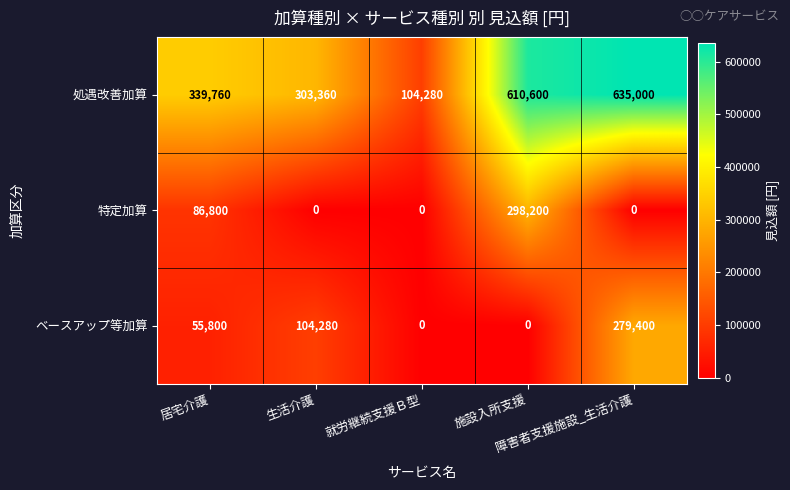

Which series has the widest spread of values?

処遇改善加算